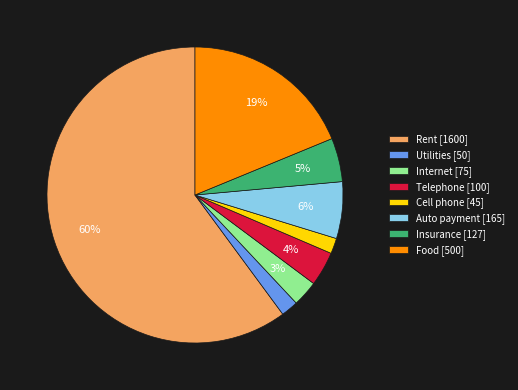

Is the sum of Utilities [50] and Telephone [100] greater than half?

No